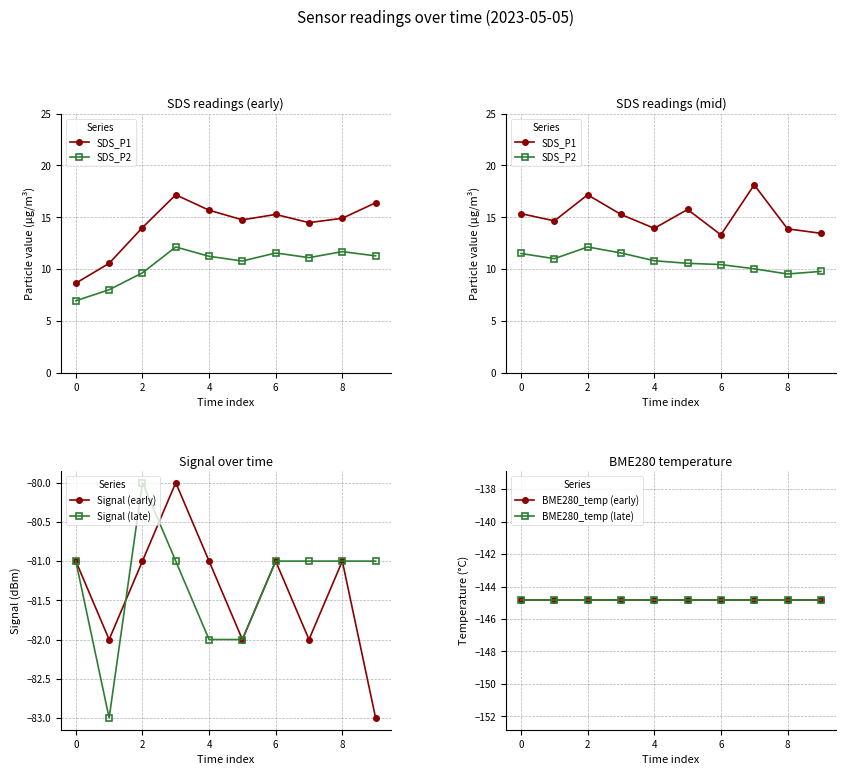

At which category does SDS_P1 reach its first local peak?

2